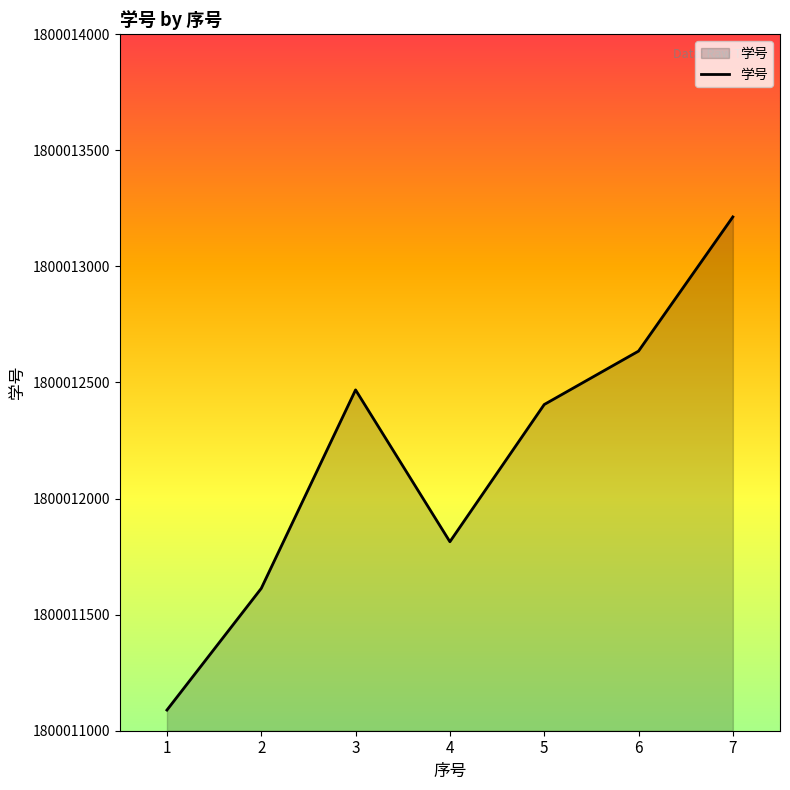

Reading left to right, extract all data points from this chart.

1800011089	1800011613	1800012468	1800011814	1800012405	1800012635	1800013213